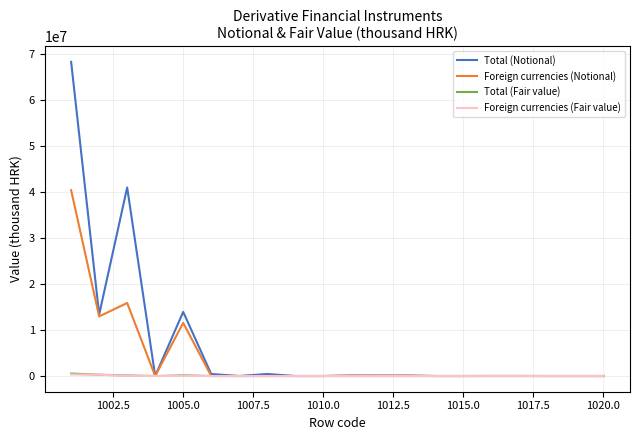

What is the greatest value displayed?

68232987